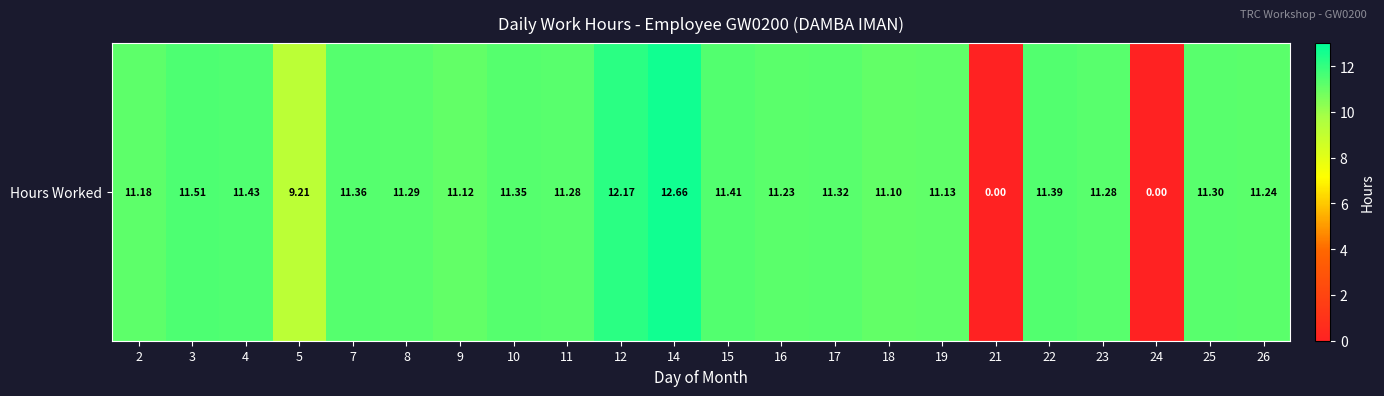

How many values are above zero?

20